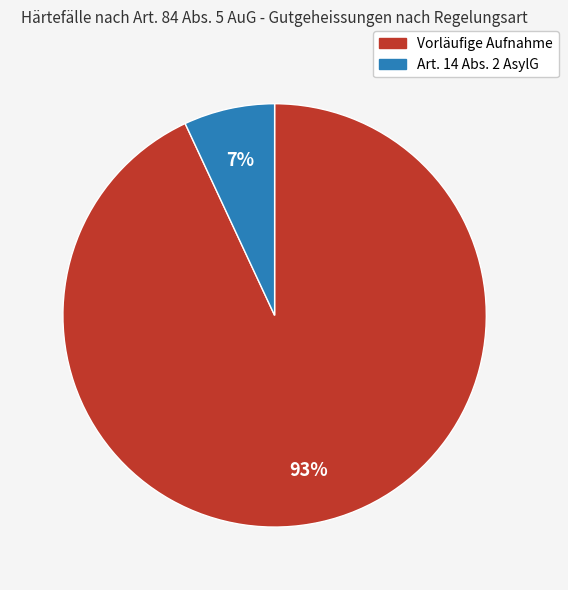

Does any single category account for the majority?

Yes